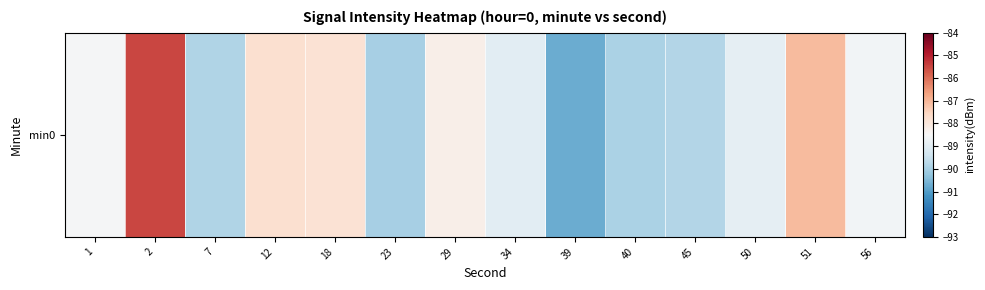

Reading left to right, what are all the values shown in this chart?

1=-88.6	2=-85.5	7=-89.9	12=-87.8	18=-87.9	23=-90.0	29=-88.2	34=-89.0	39=-90.7	40=-89.9	45=-89.8	50=-88.9	51=-87.1	56=-88.6